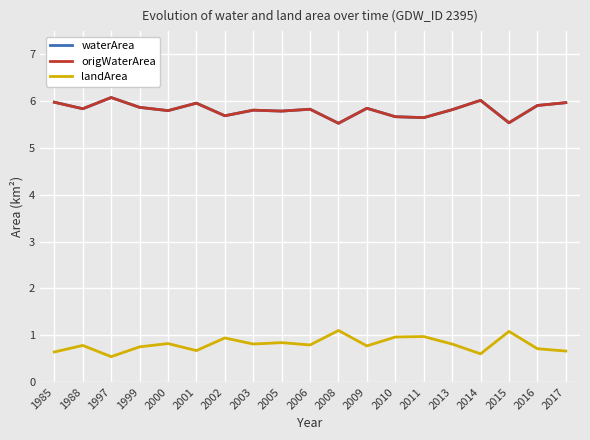

Does the chart have visible grid lines?

Yes